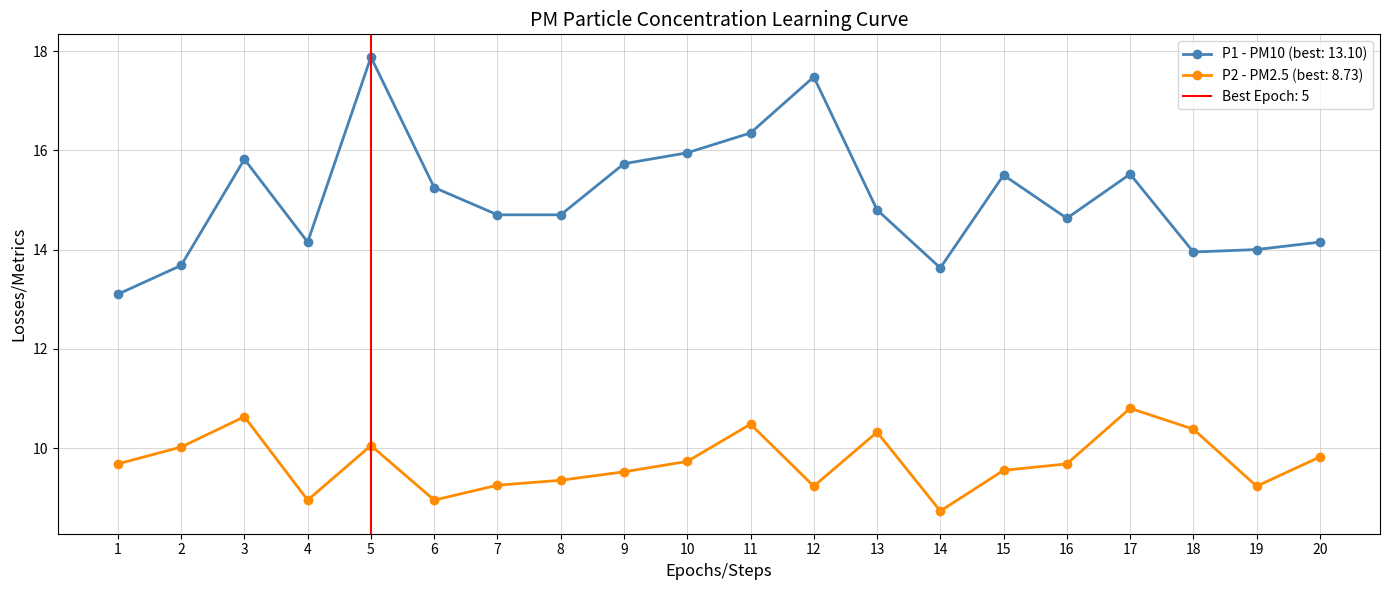

How many interior local valleys does the P2 series have?

5